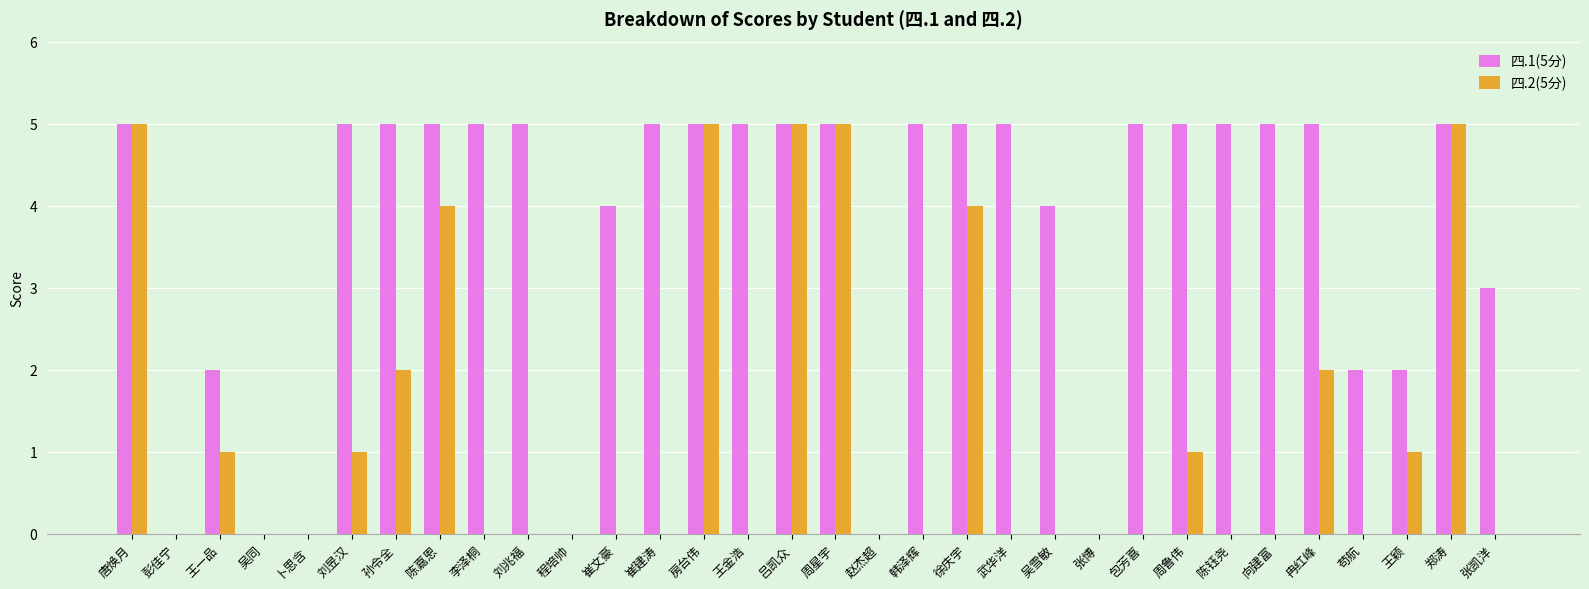

What is the approximate value of 四.1(5分) at 唐焕月?

5